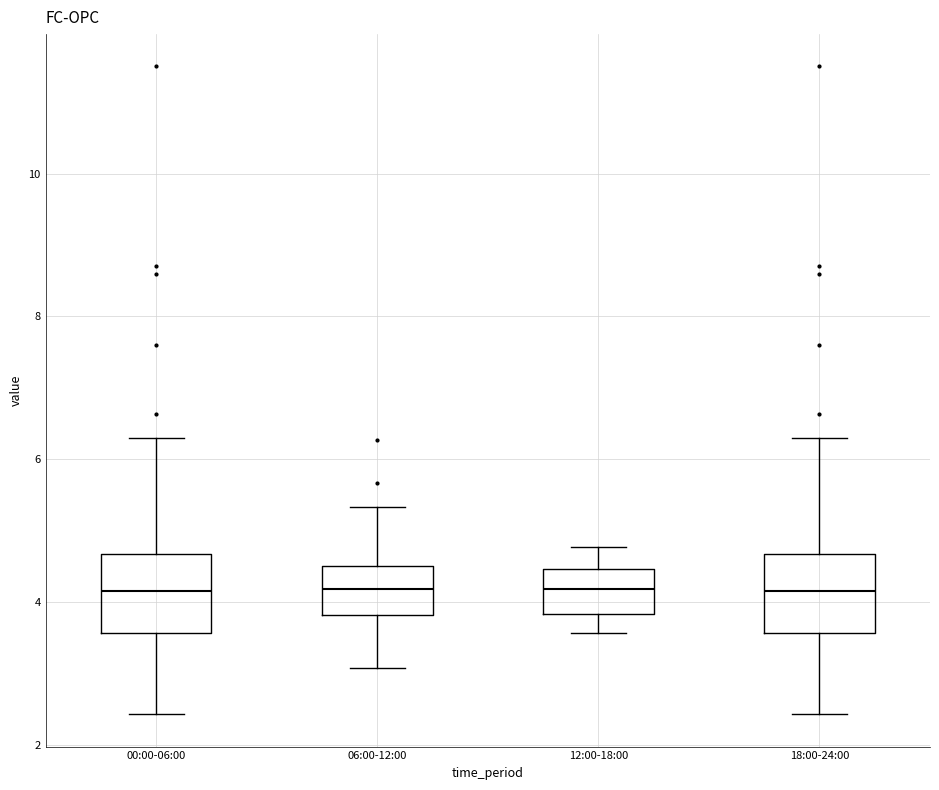

Reading left to right, transcribe this box plot: for each box, give where its median line is, the range the box spans, and where its two whiskers end, as read against the y-axis. The values are not printed on the chart, so give them approximately, as read against the axis.

00:00-06:00: median 4.2, box 3.6 to 4.6, whiskers 2.4 to 6.4
06:00-12:00: median 4.2, box 3.8 to 4.6, whiskers 3.0 to 5.4
12:00-18:00: median 4.2, box 3.8 to 4.4, whiskers 3.6 to 4.8
18:00-24:00: median 4.2, box 3.6 to 4.6, whiskers 2.4 to 6.4